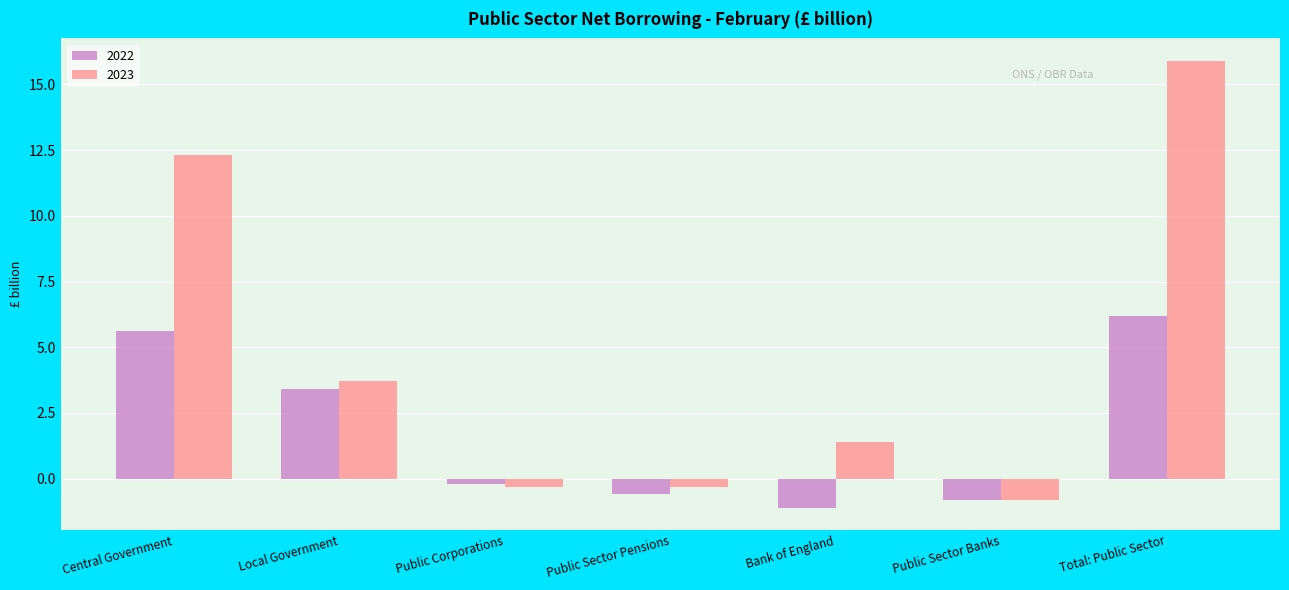

List the labels in order of 2022 value, smallest first.

Bank of England, Public Sector Banks, Public Sector Pensions, Public Corporations, Local Government, Central Government, Total: Public Sector